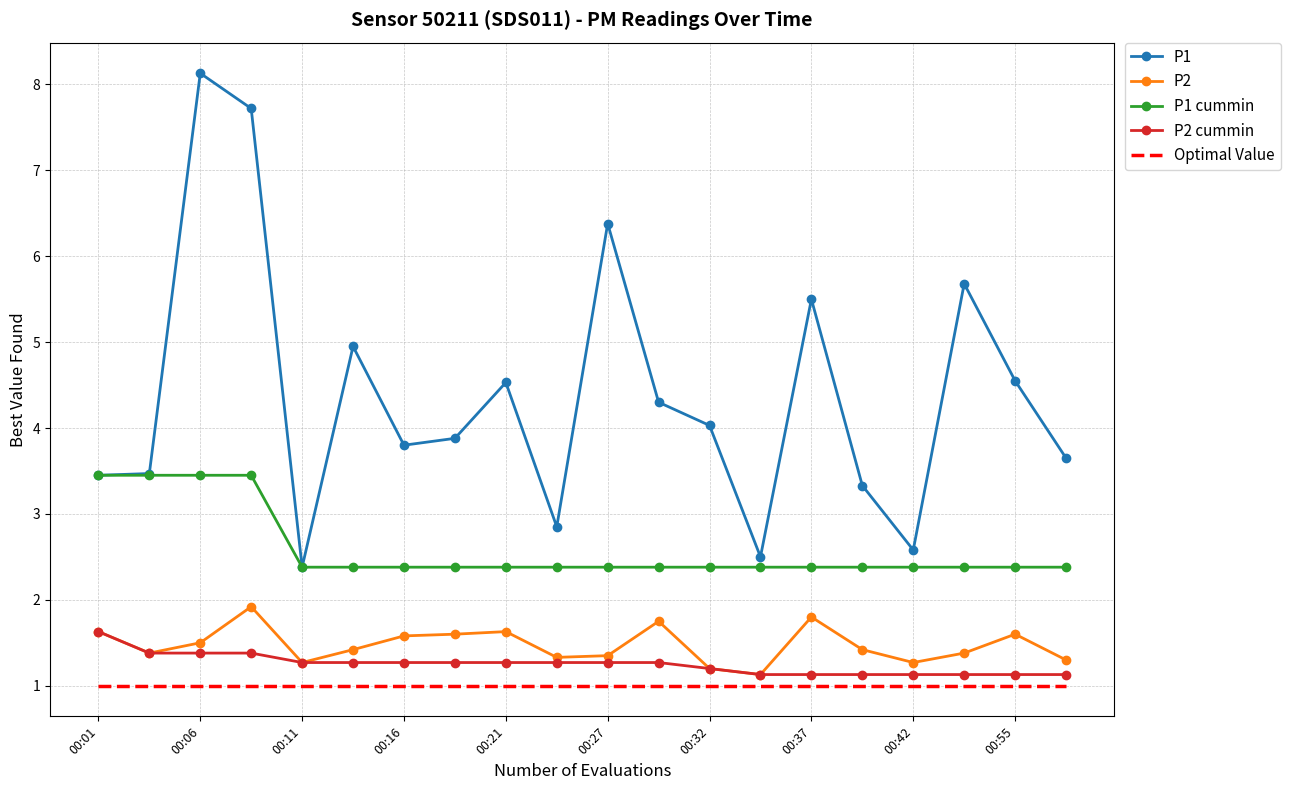

What is the lowest value of the Optimal Value series?

1.0